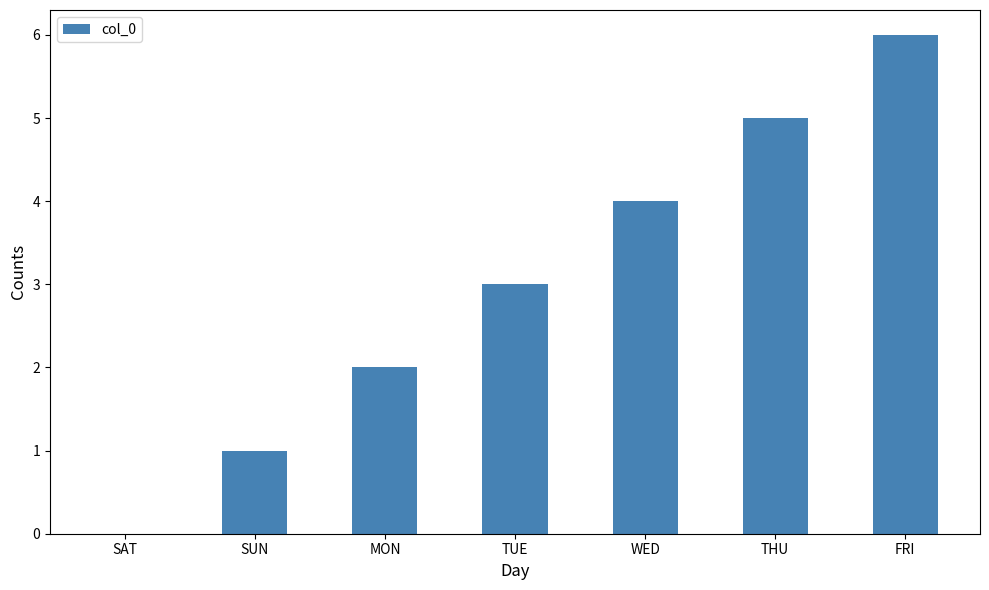

How many categories are shown in the chart?

7